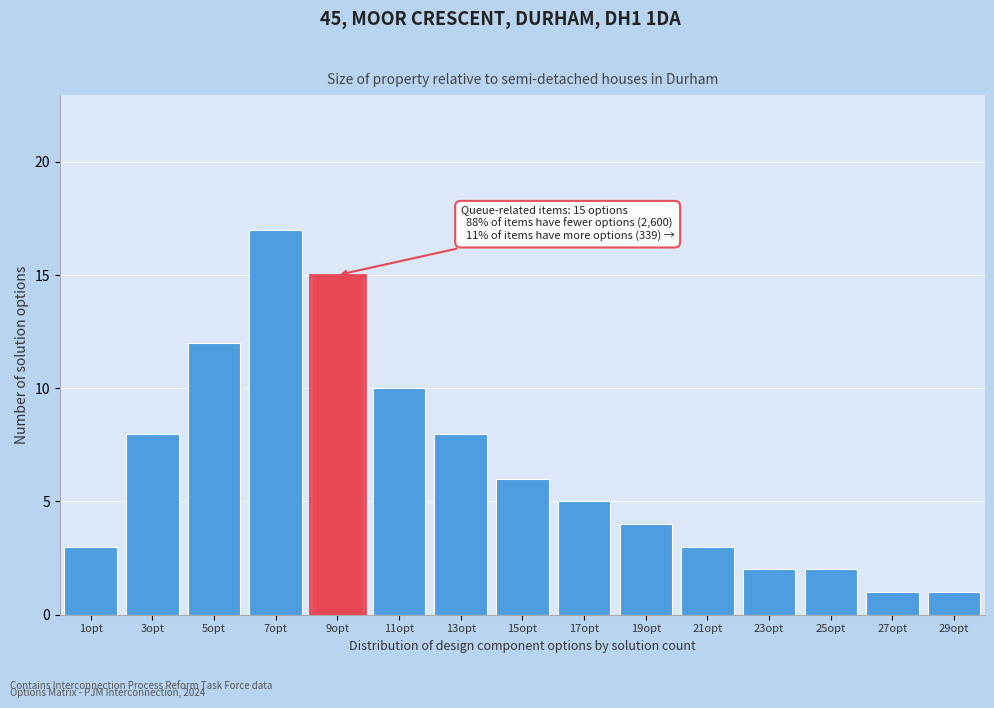

Reading right to left, what are all the values shown in this chart?

1	1	2	2	3	4	5	6	8	10	15	17	12	8	3